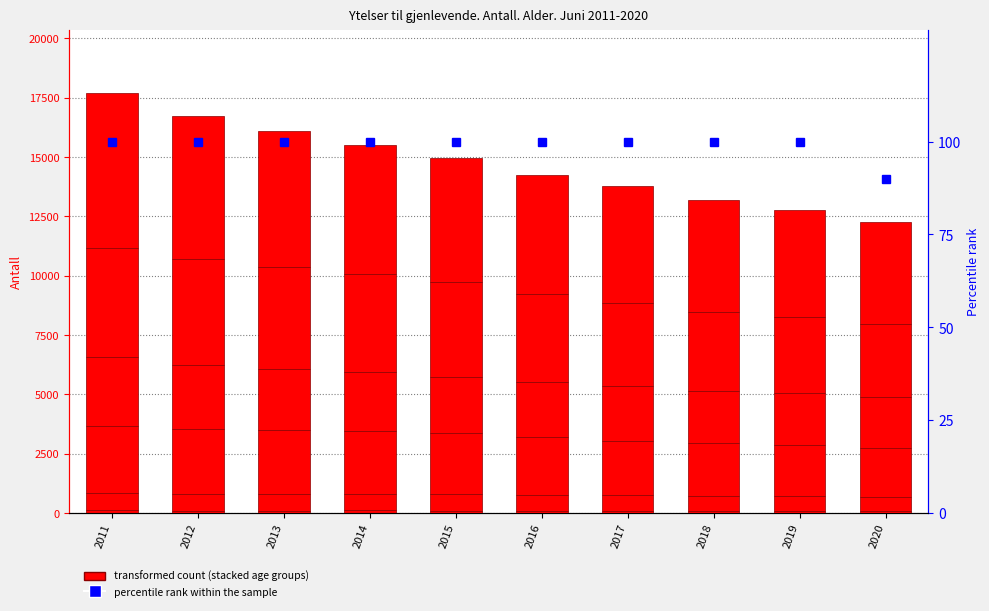

Rank the categories by 50-54 år value from highest to lowest.

2011, 2012, 2013, 2014, 2015, 2016, 2017, 2018, 2019, 2020